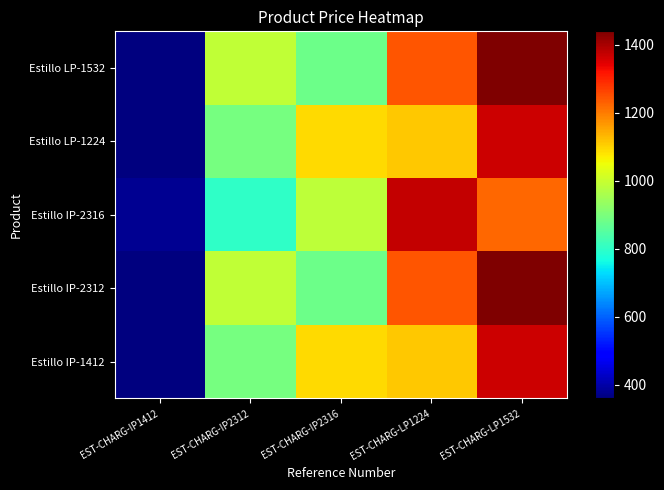

At which category is the sum across all series the highest?

EST-CHARG-LP1532